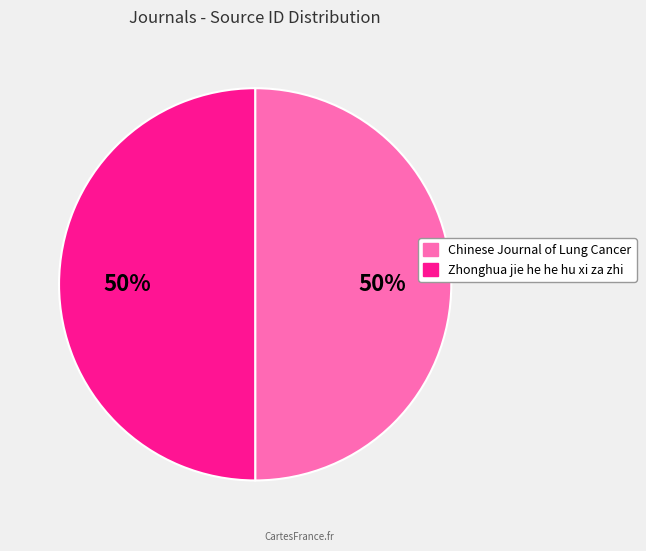

What is the ratio of the value at Chinese Journal of Lung Cancer to the value at Zhonghua jie he he hu xi za zhi?

1.0